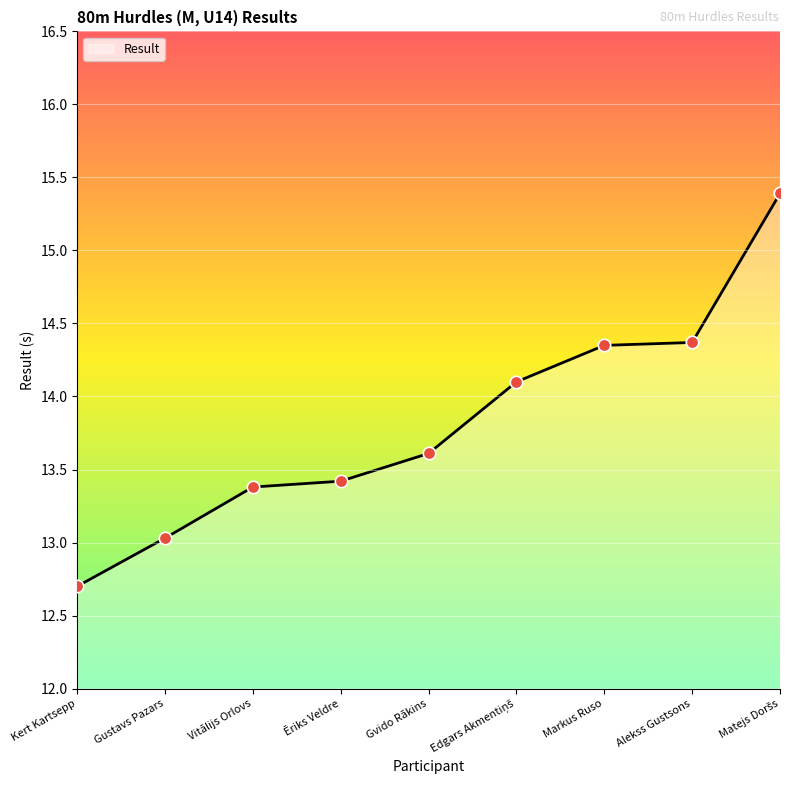

What is the ratio of the value at Alekss Gustsons to the value at Markus Ruso?

1.0